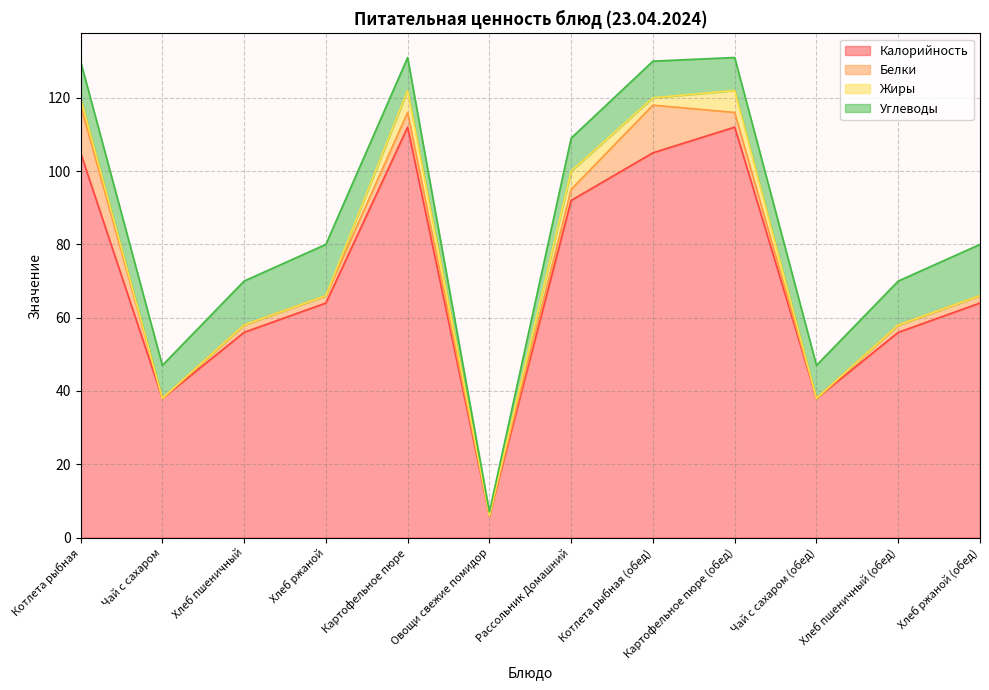

How many data points in Калорийность are above 64?

5